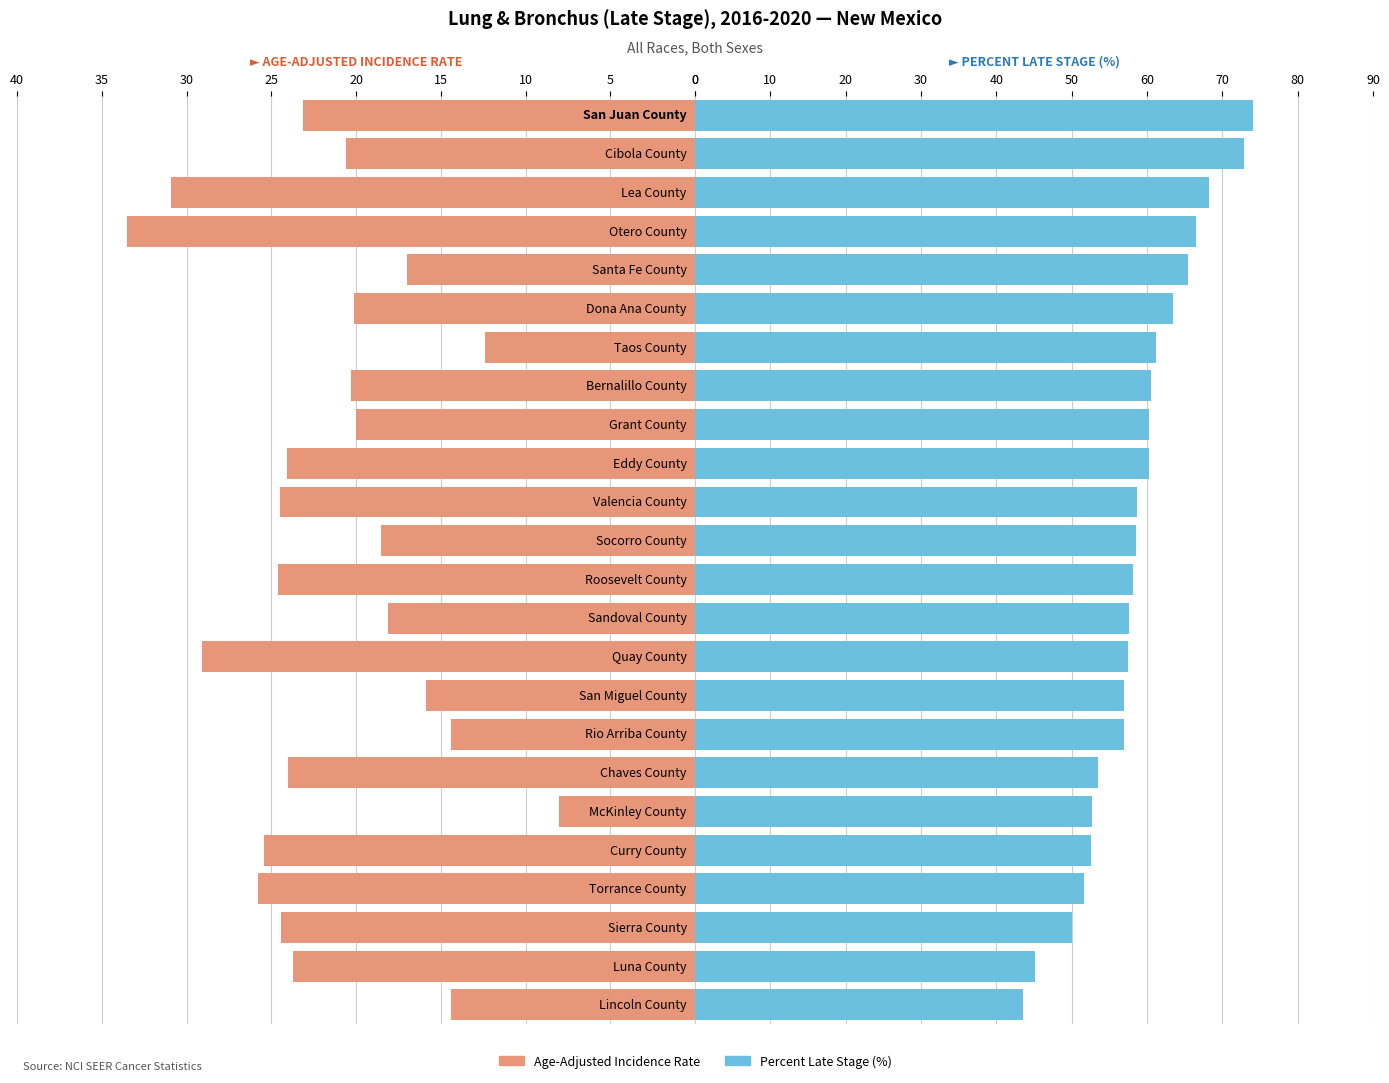

What is the difference between the second highest and minimum values in the Age-Adjusted Incidence Rate series?

22.9